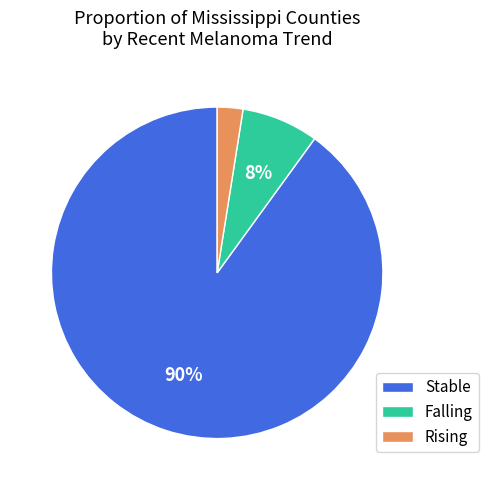

To the nearest percent, what is the difference between the Stable and Falling slice percentages?

82%